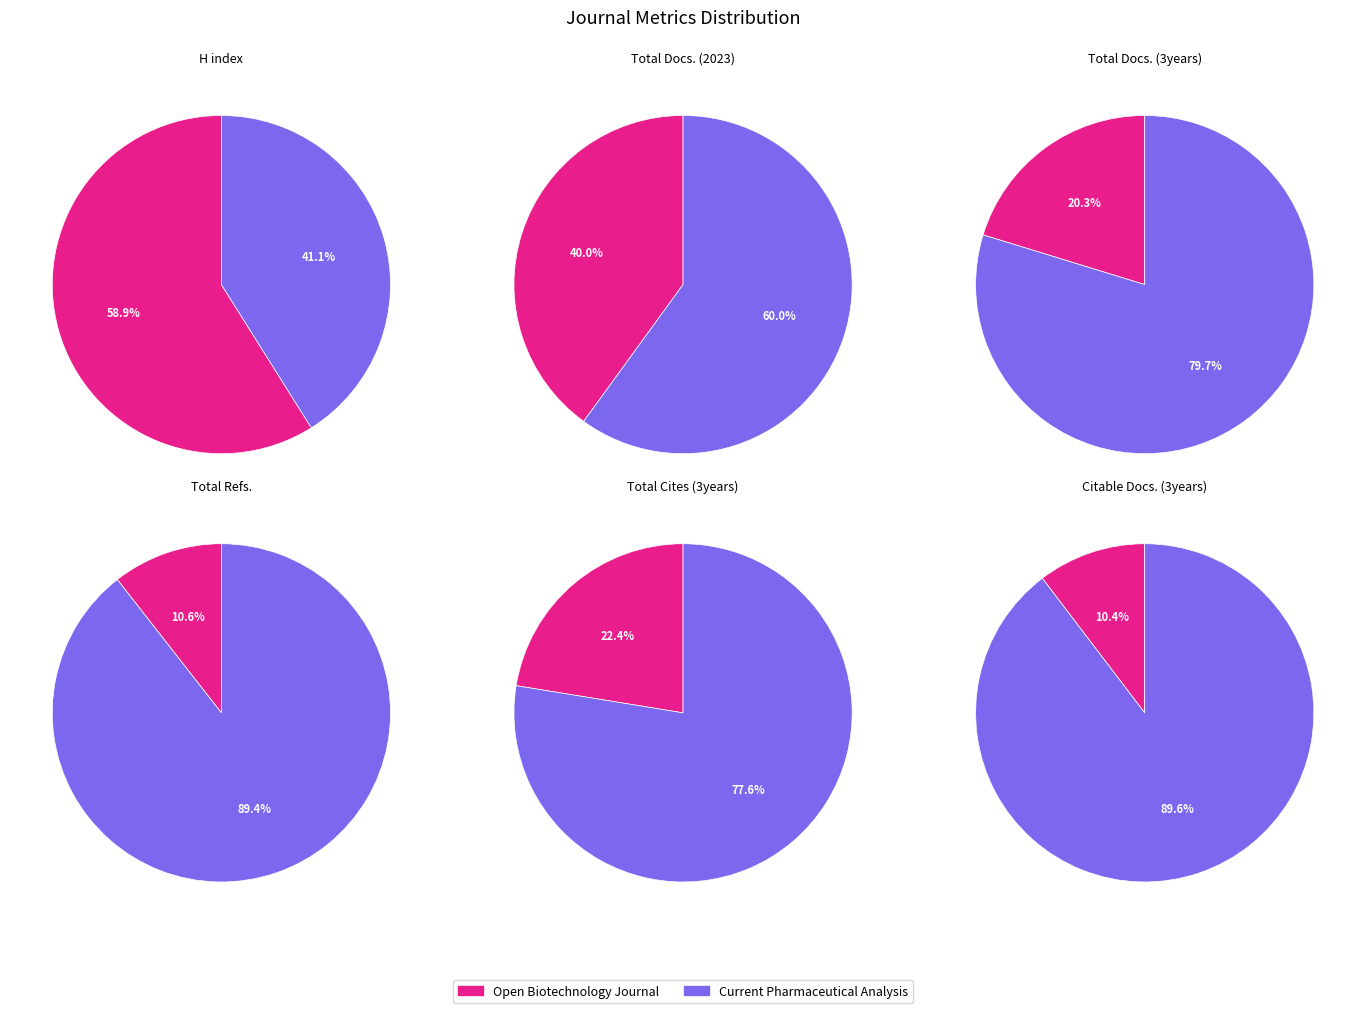

To the nearest percent, what is the combined percentage of Open Biotechnology Journal and Current Pharmaceutical Analysis?

100%